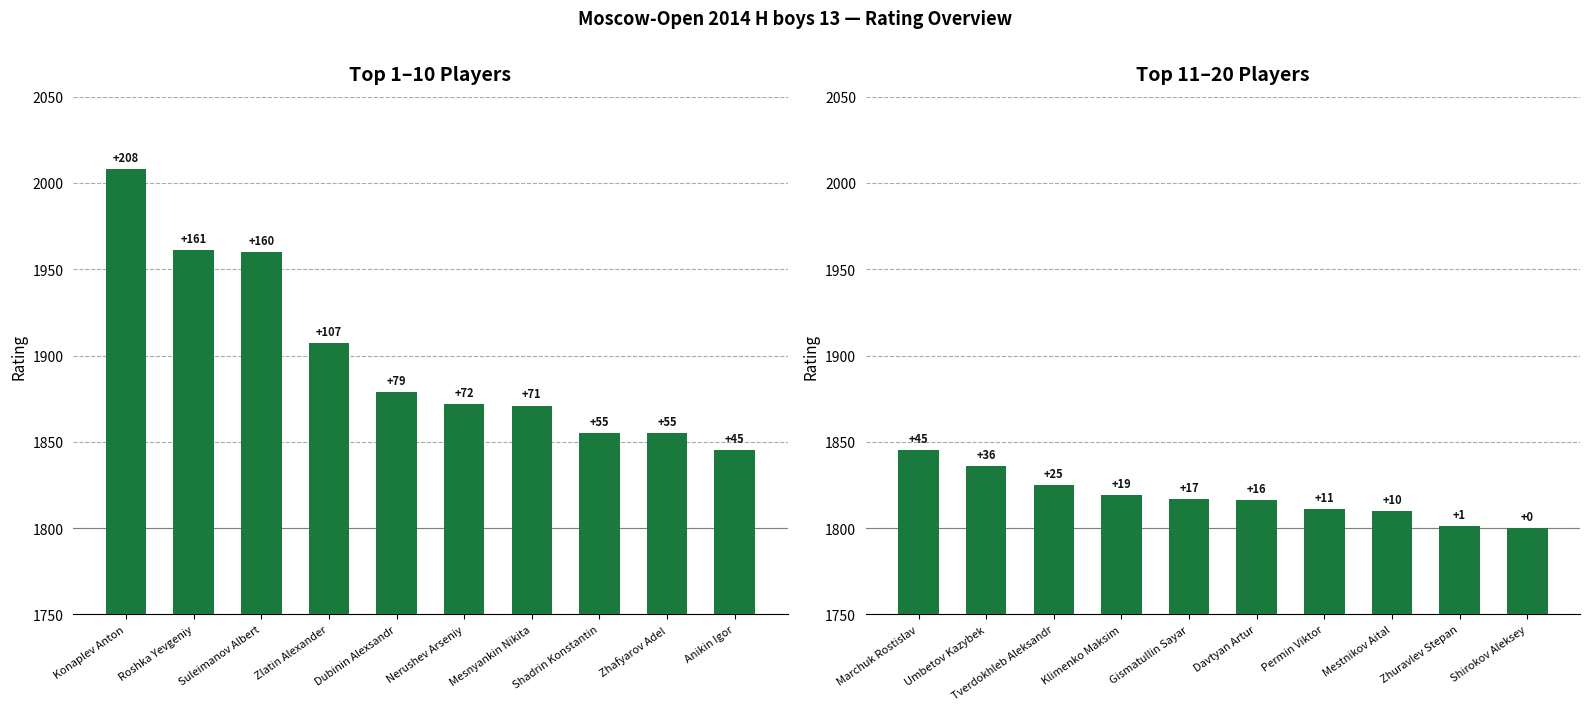

Which label corresponds to the largest value in the chart?

Marchuk Rostislav